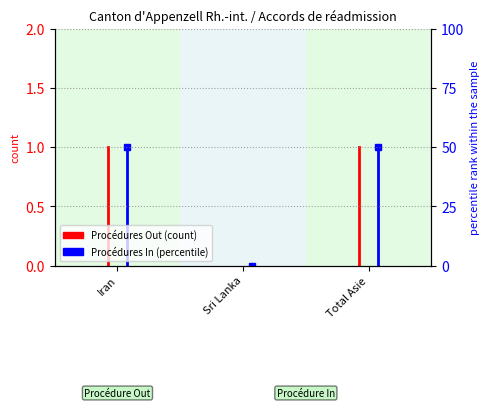

How many series are shown in this chart?

2